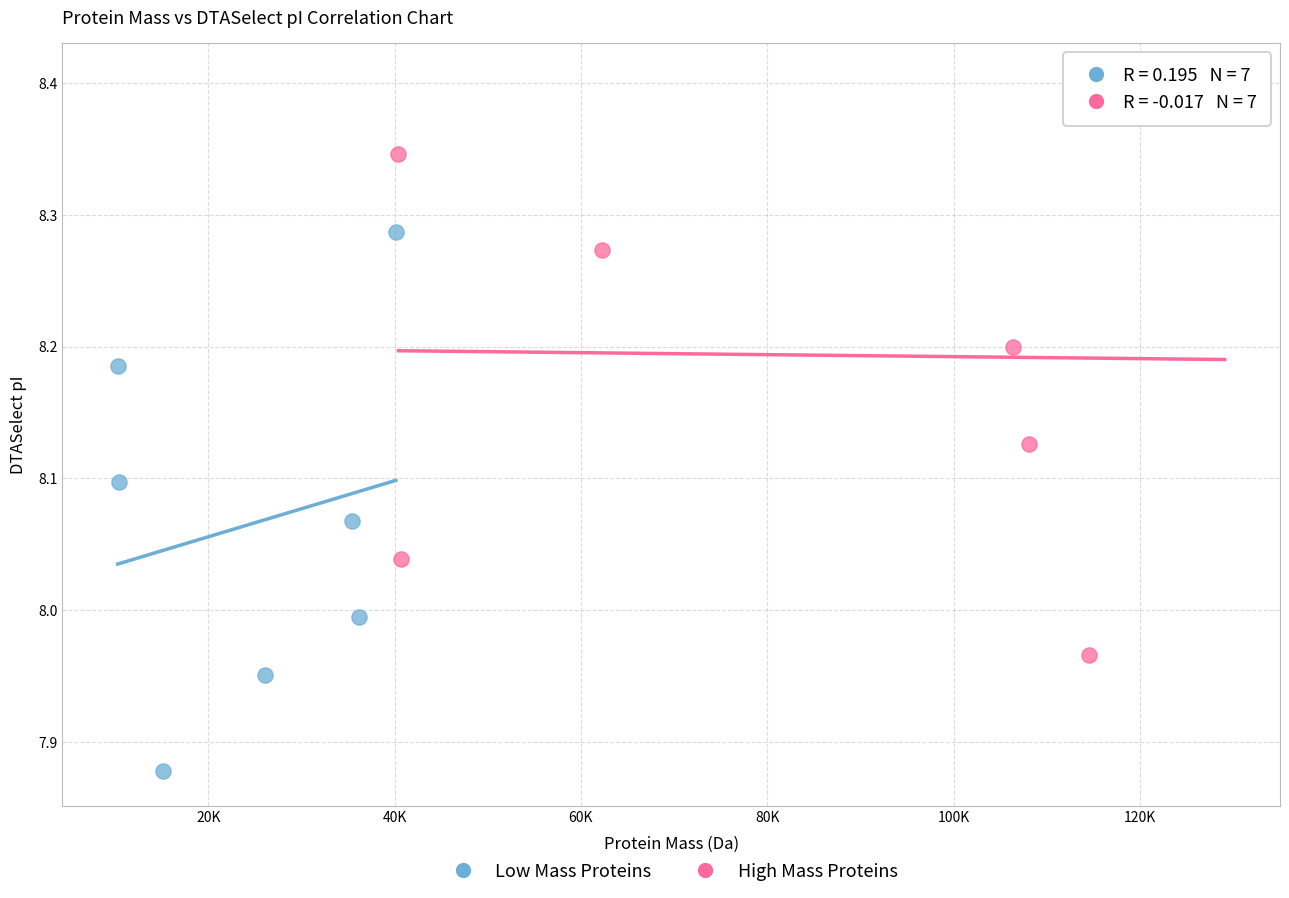

What are all the series names shown in the legend?

Low Mass Proteins, High Mass Proteins